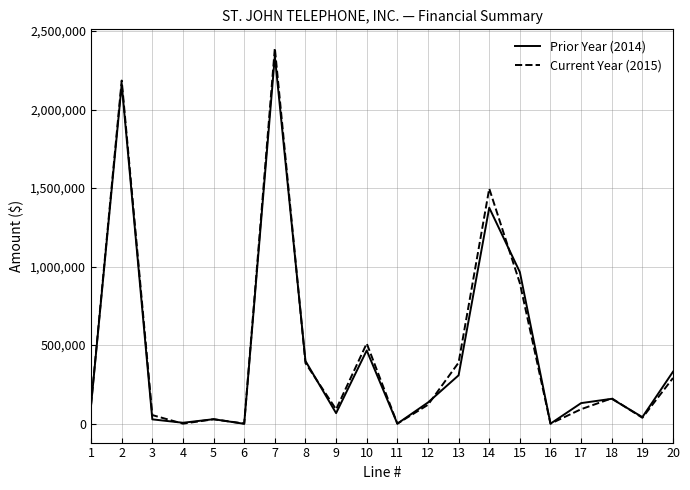

Between 9 and 10, which series saw the biggest shift?

Current Year (2015)